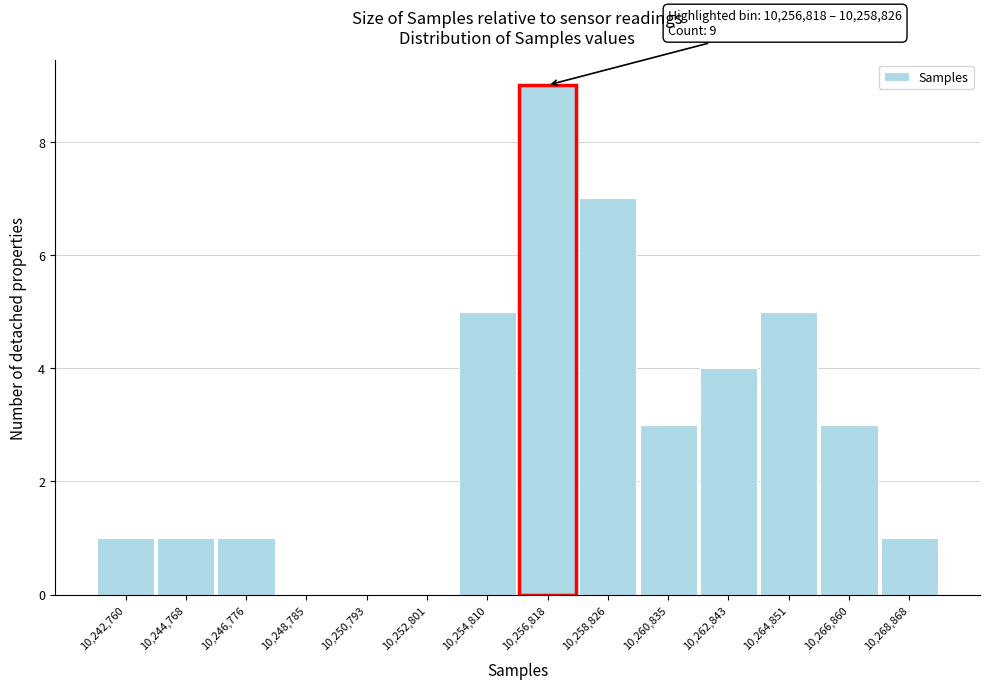

Reading left to right, transcribe all the data shown in this chart.

10,242,760=1	10,244,768=1	10,246,776=1	10,248,785=0	10,250,793=0	10,252,801=0	10,254,810=5	10,256,818=9	10,258,826=7	10,260,835=3	10,262,843=4	10,264,851=5	10,266,860=3	10,268,868=1